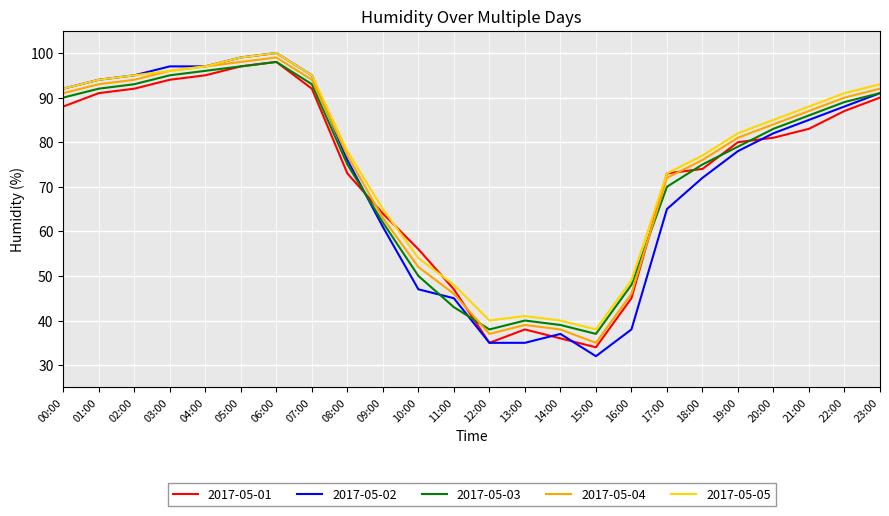

What is the difference between the 2017-05-04 values at 18:00 and 02:00?

18